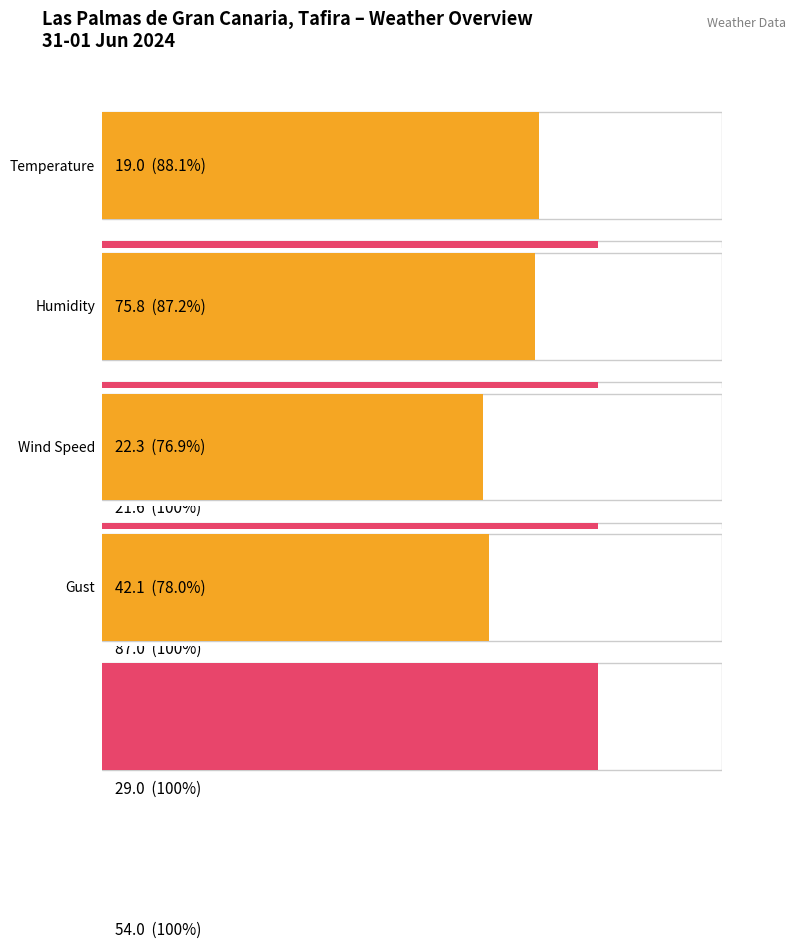

What are all the series names shown in the legend?

Temperature (C), Humidity (%), Wind Speed (km/h), Gust (km/h)